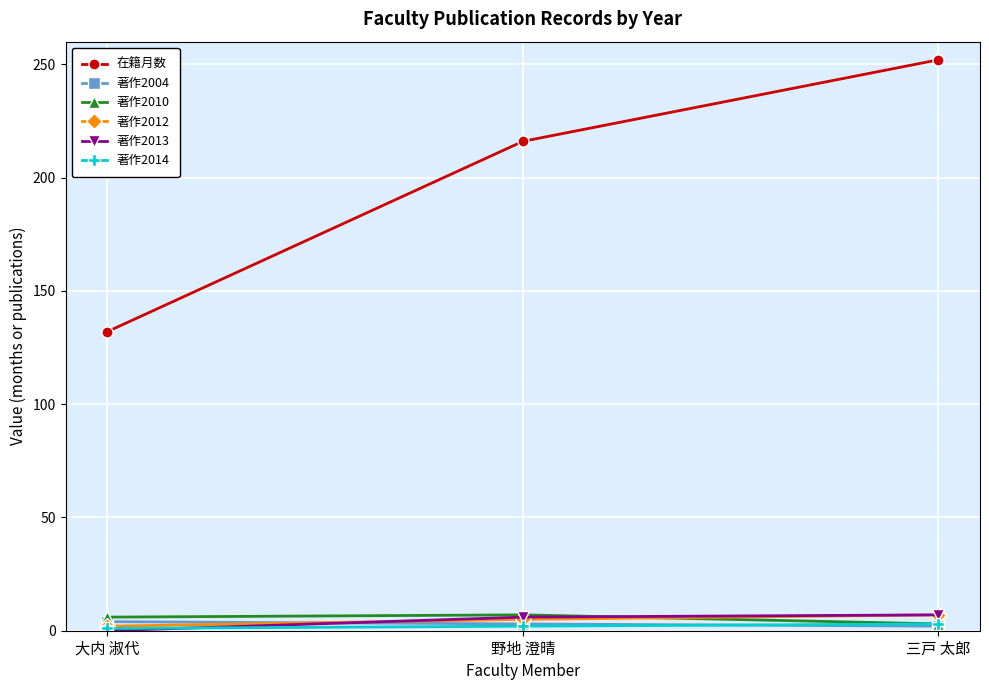

At how many categories does at least one series exceed 184?

2